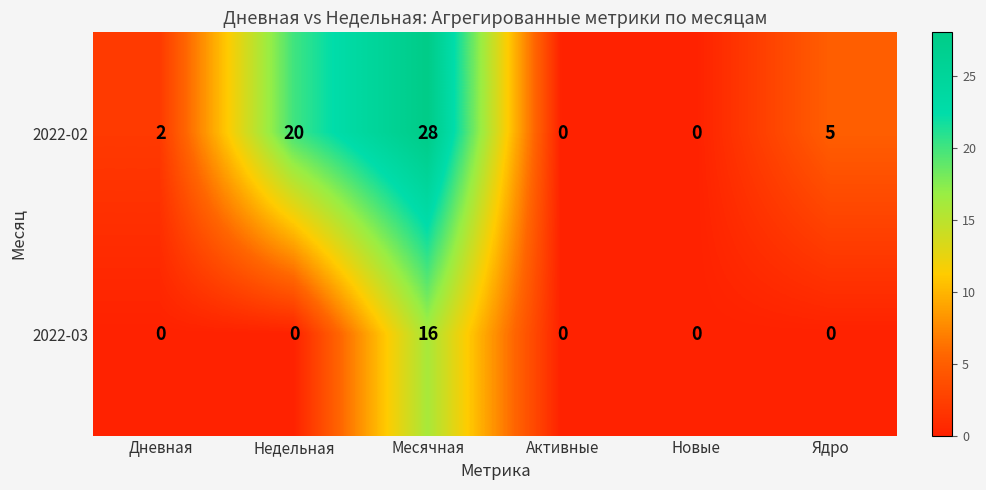

Rank the series by their average value, from lowest to highest.

2022-03, 2022-02